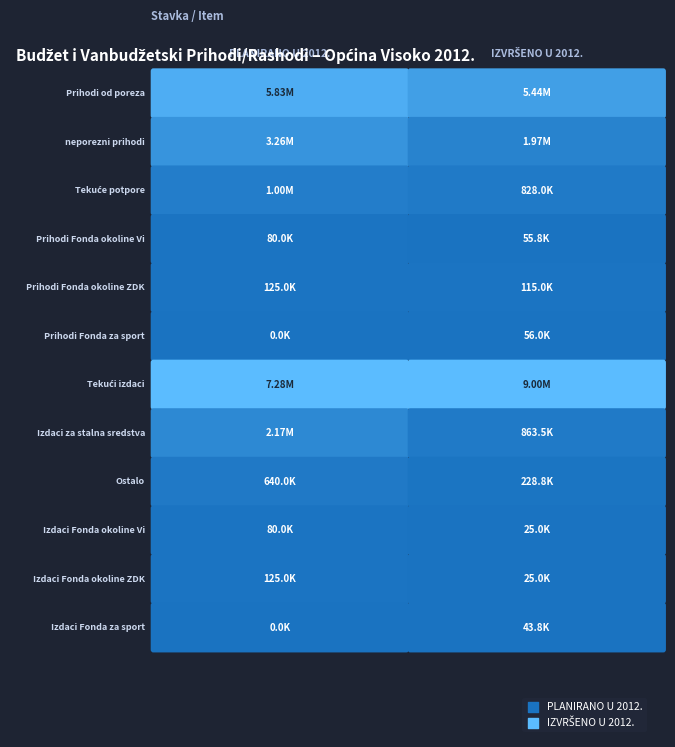

Is it true that Izdaci Fonda za sport equals 18978.8 at 1?

False